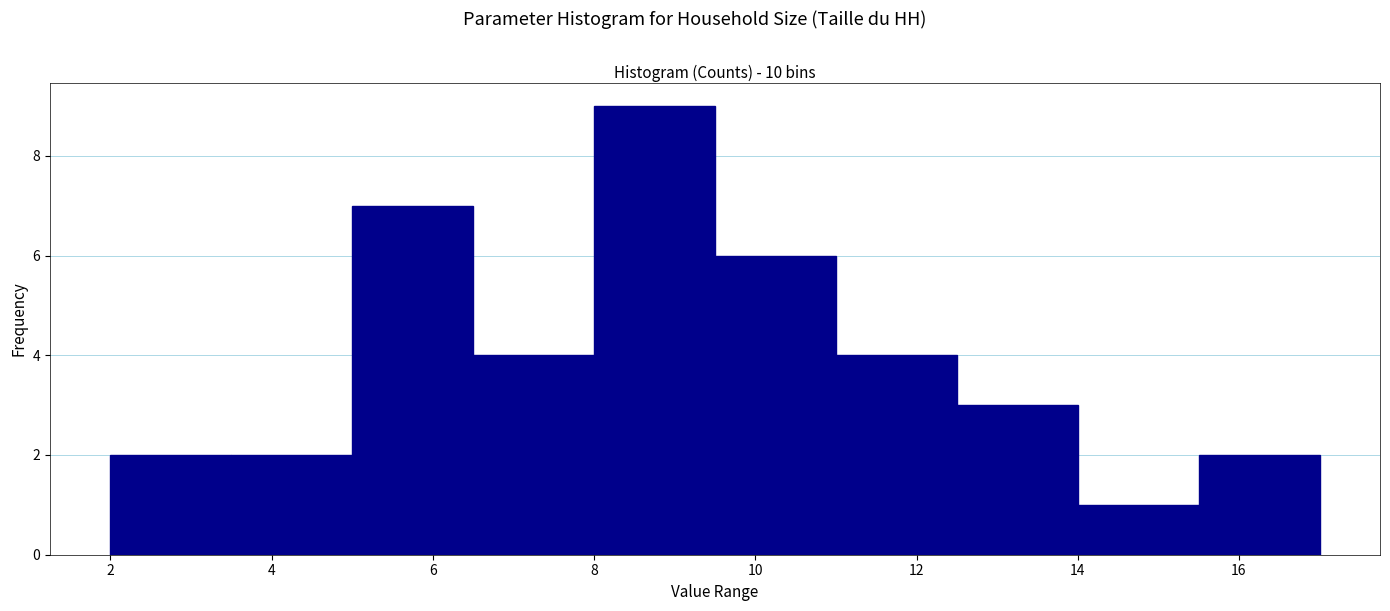

Which range on the x-axis has the tallest bar?

8.0 to 9.5